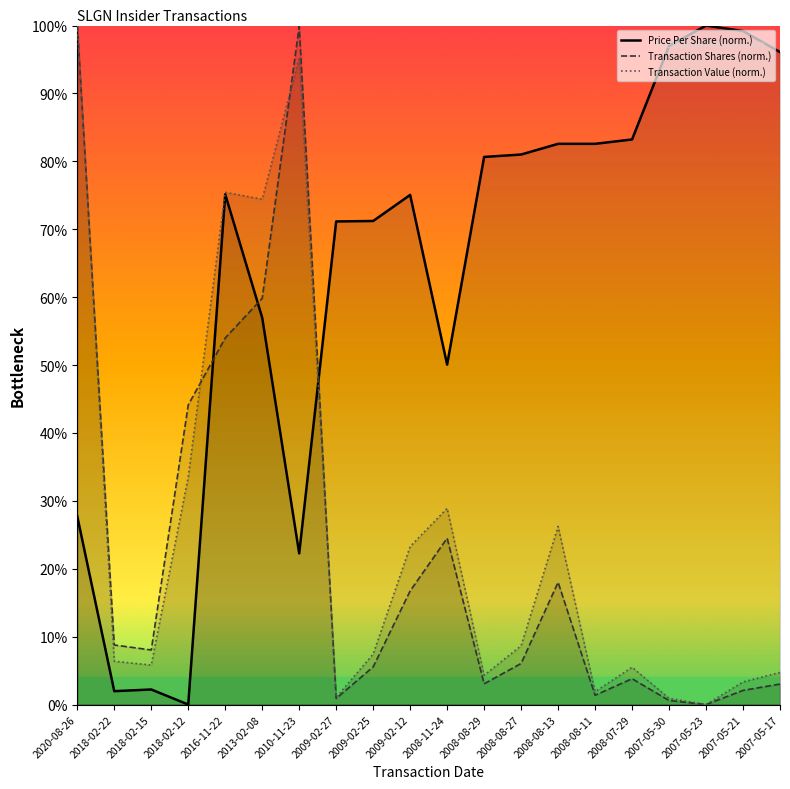

At which category is the sum across all series the highest?

2020-08-26